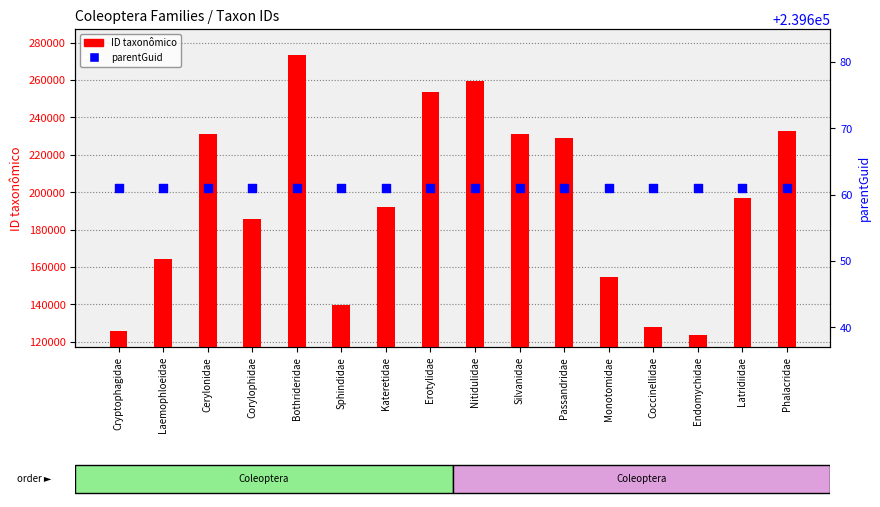

Which series contains the lowest Y value?

ID taxonômico